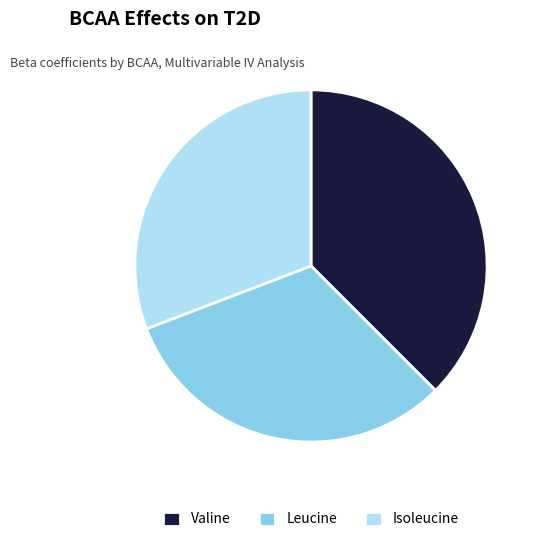

Combined, do Leucine and Isoleucine account for over 50%?

Yes